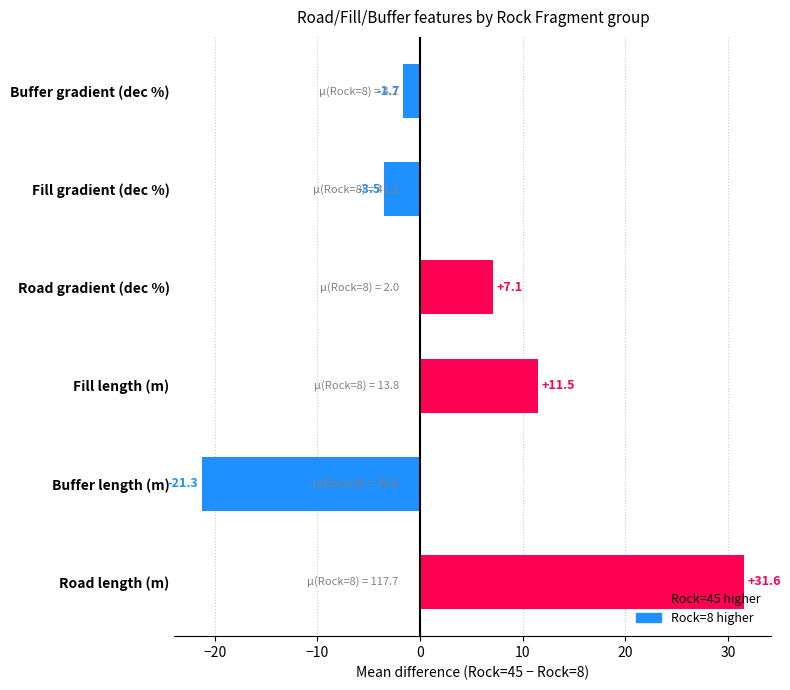

Are the bars horizontal?

Yes